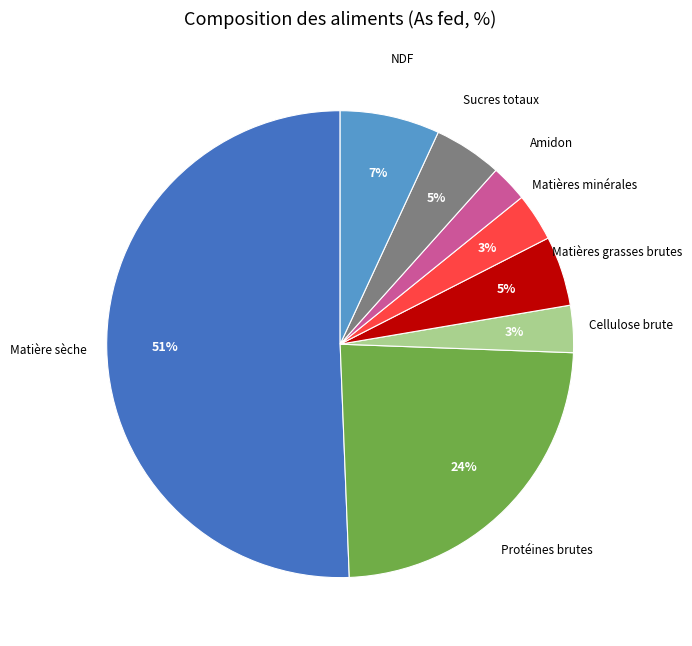

What is the largest slice in the pie chart?

Matière sèche